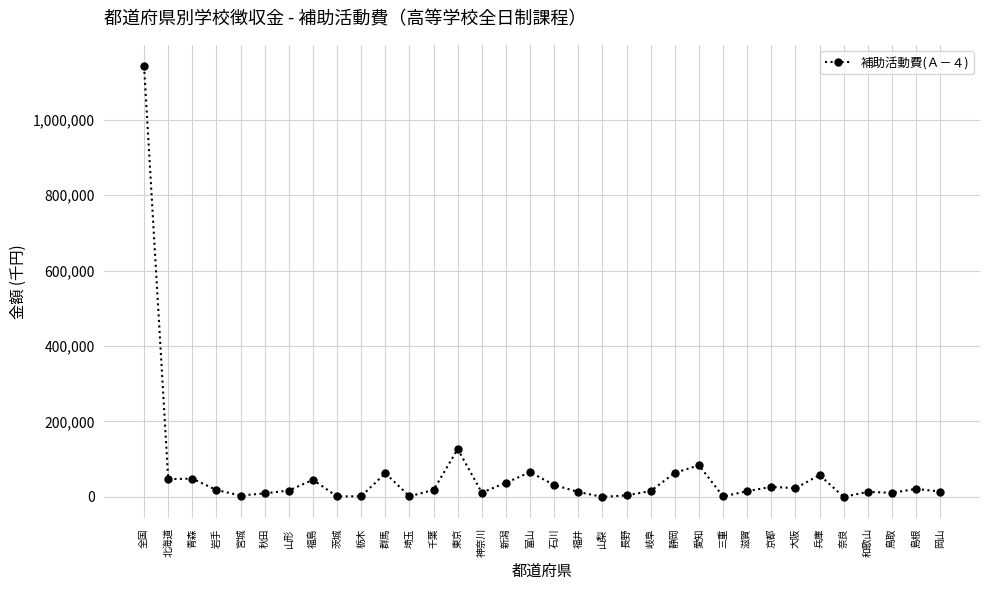

What is the maximum value shown in the chart?

1141217